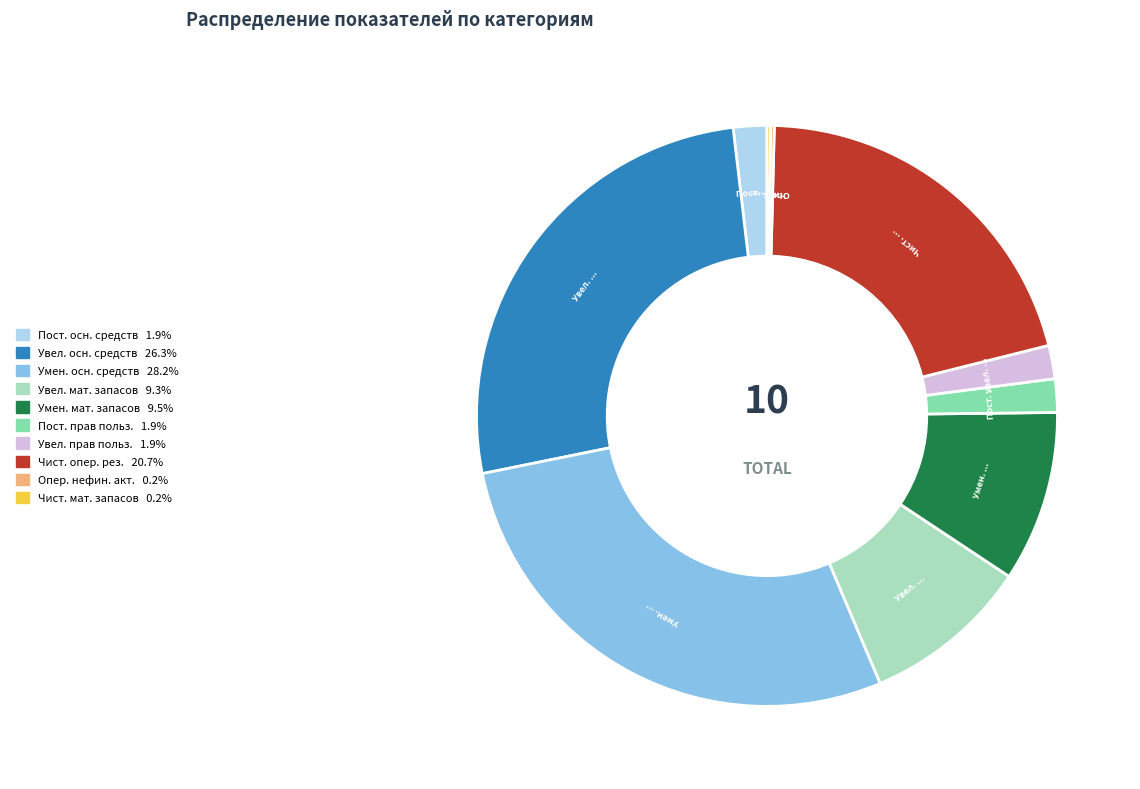

Is there a majority slice in this chart?

No